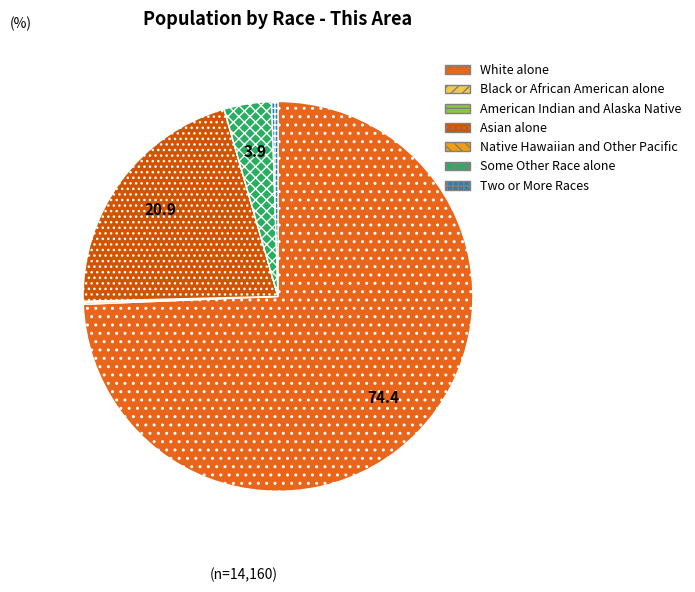

Does Two or More Races account for over 50% of the chart?

No